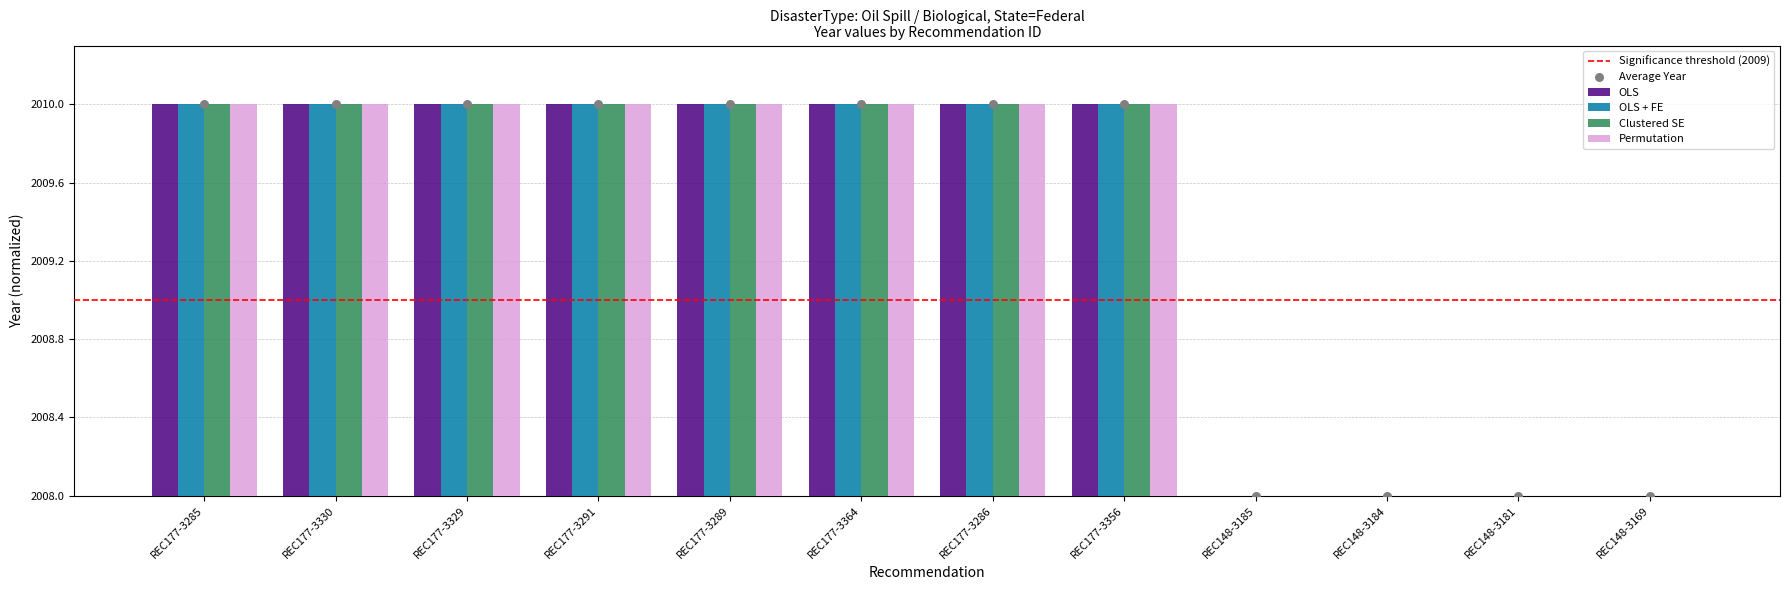

Which series contains the lowest Y value?

OLS